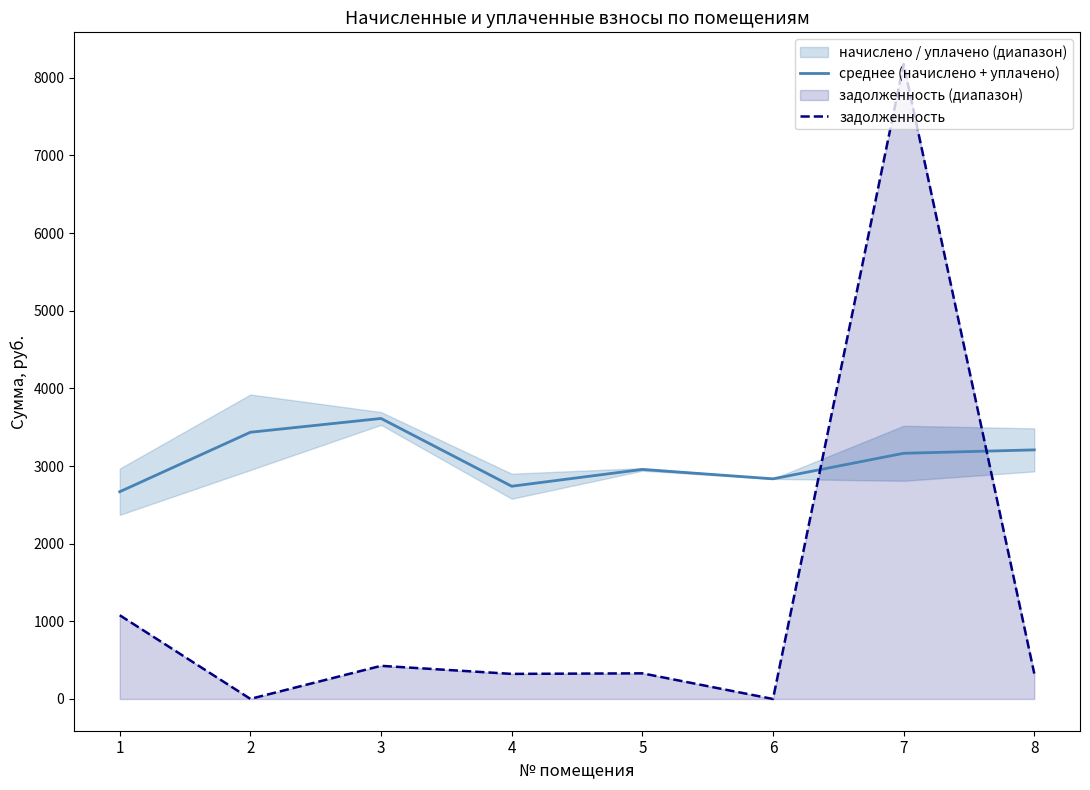

Is this an area chart (filled region under the line)?

No